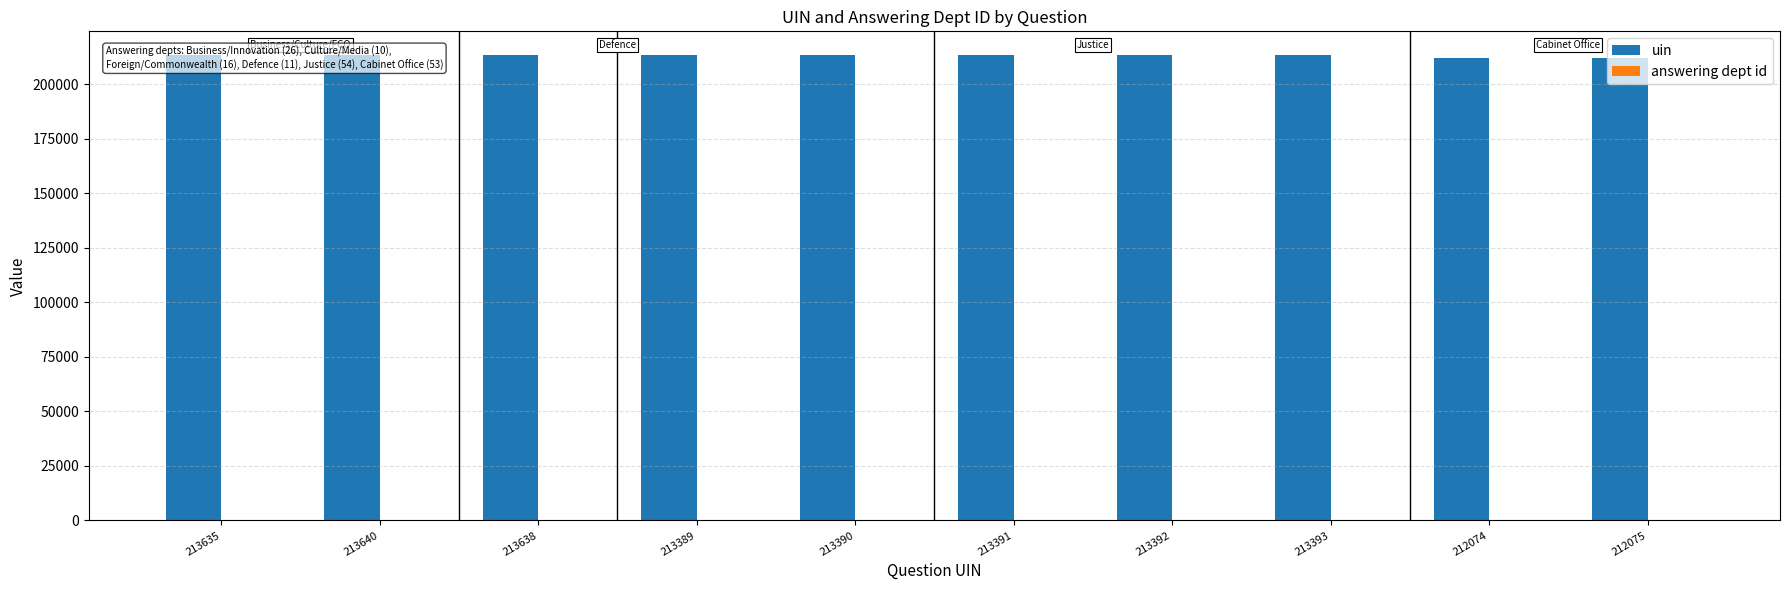

How many bars are there in each group?

2